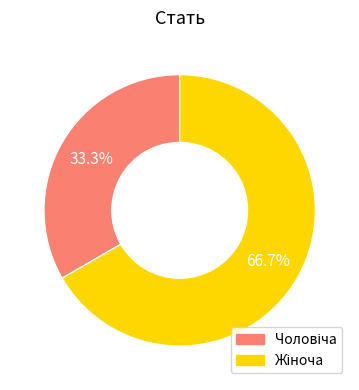

Count the number of slices in the pie.

2